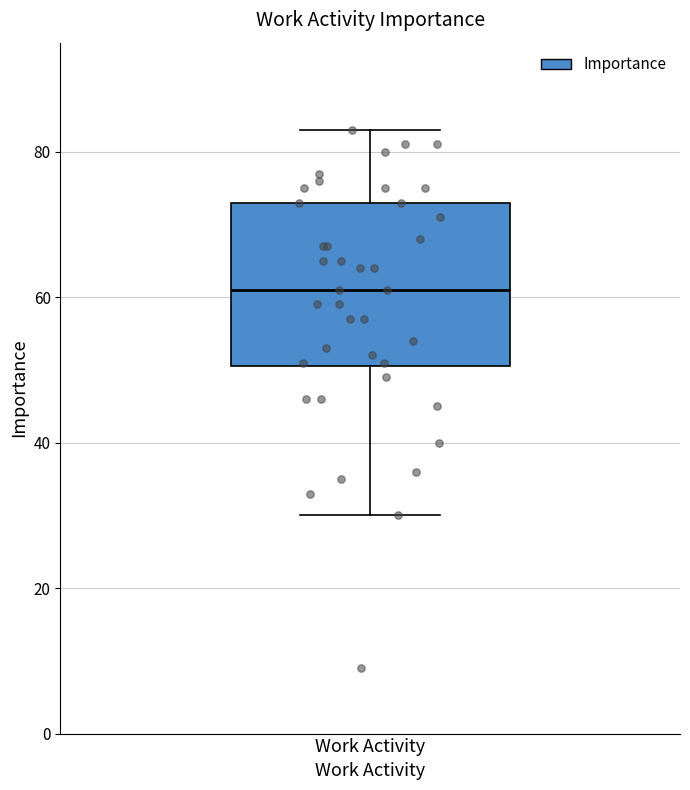

Transcribe this box plot: give where the median line is, the range the box spans, and where the two whiskers end, as read against the y-axis. The values are not printed on the chart, so give them approximately, as read against the axis.

median 62, box 50 to 74, whiskers 30 to 84